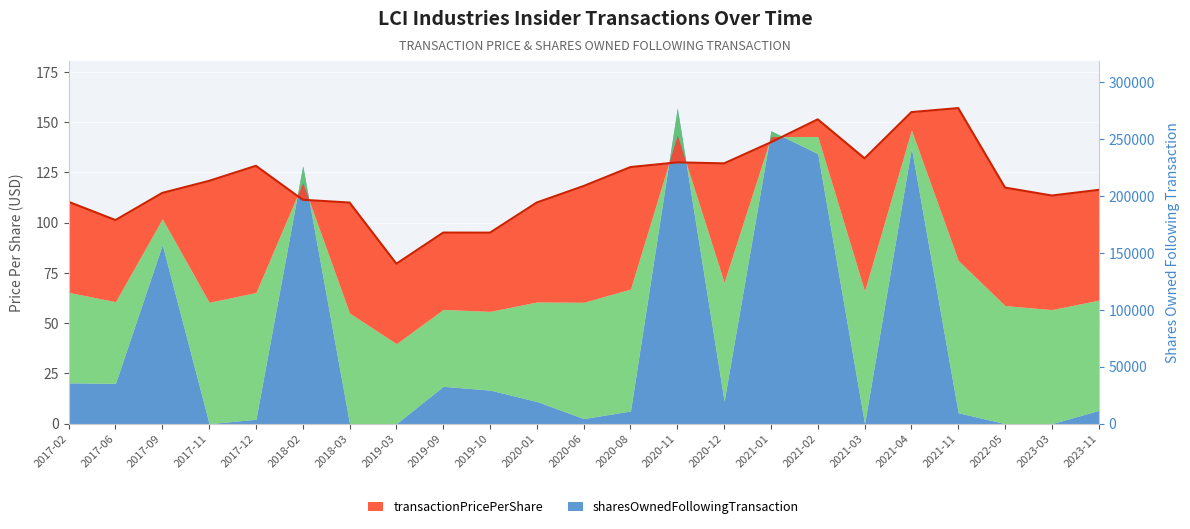

What is the value of the 16th point from the left?

140.0